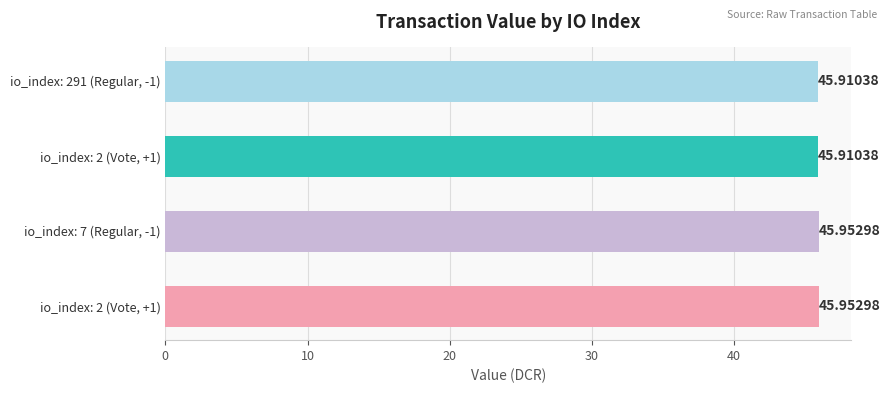

How many bars are there in total?

4